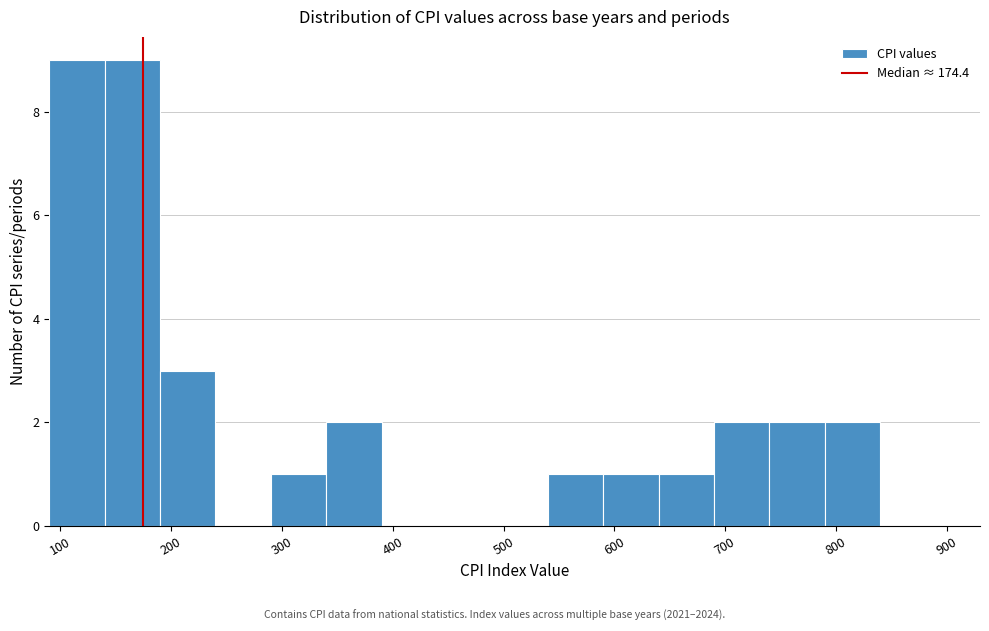

What is the height of the bar covering 640 to 690 on the x-axis? The values are not printed on the chart, so give them approximately, as read against the axis.

1